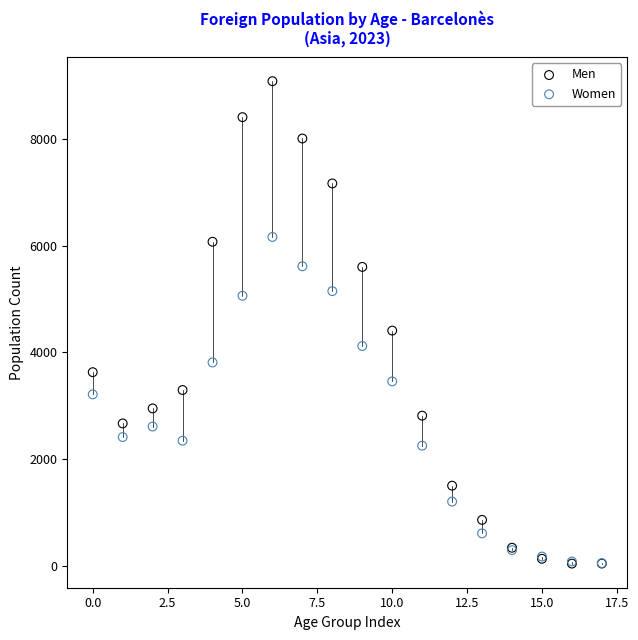

Which series reaches the maximum Y coordinate?

Men